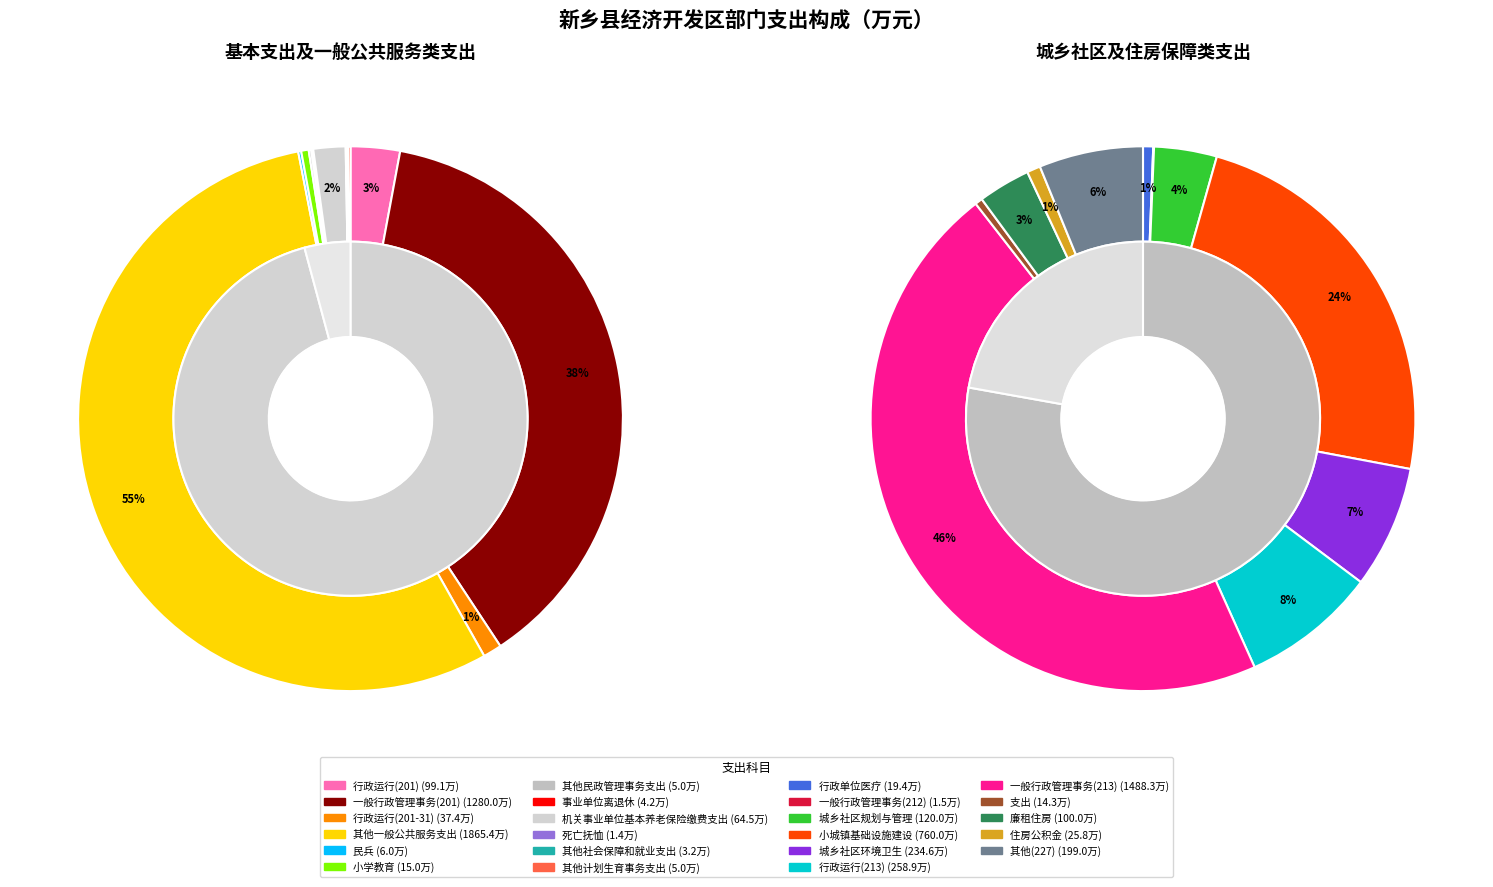

How many slices are in this pie chart?

12